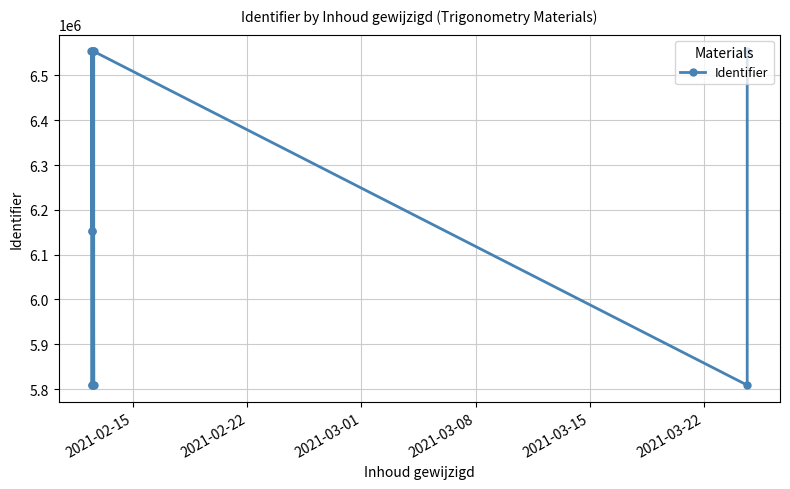

What is the average value?

6205494